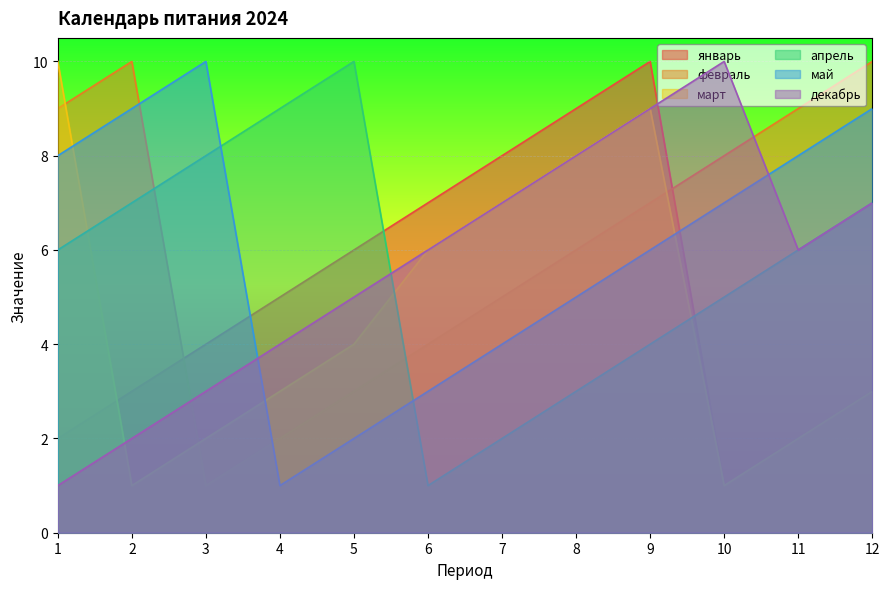

What is the spread (max minus min) of values at 1?

9